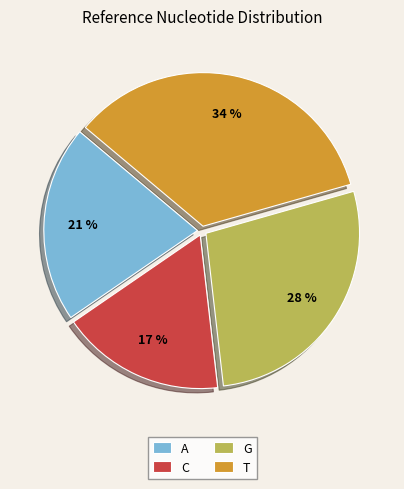

Does A account for over 50% of the chart?

No